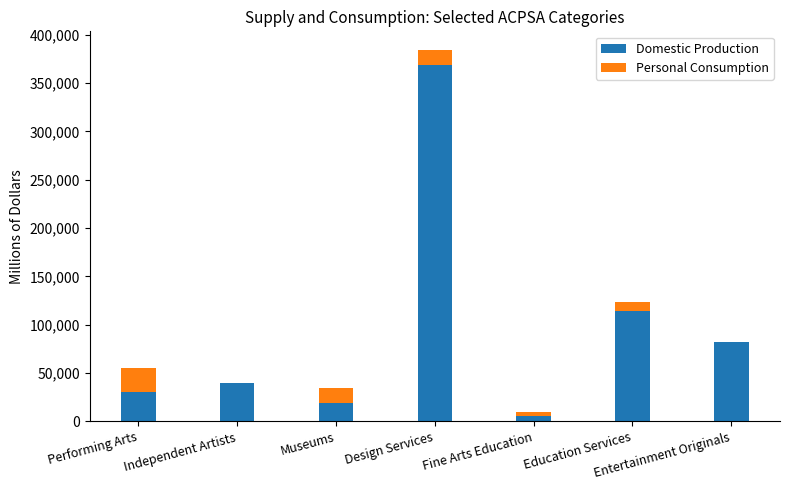

How many series are shown in this chart?

2